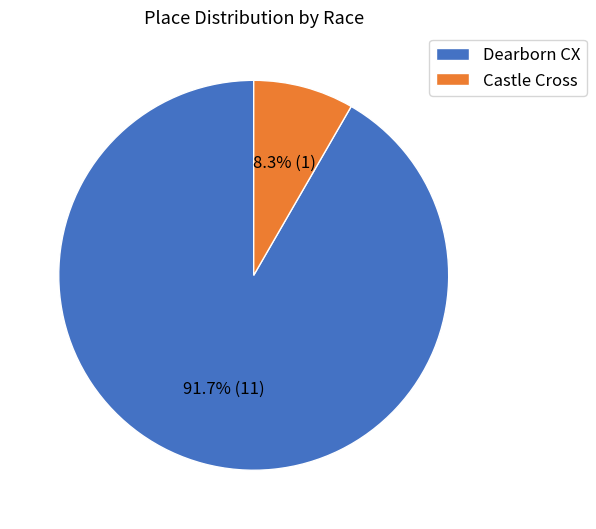

True or false: Dearborn CX accounts for 99% of the total.

False